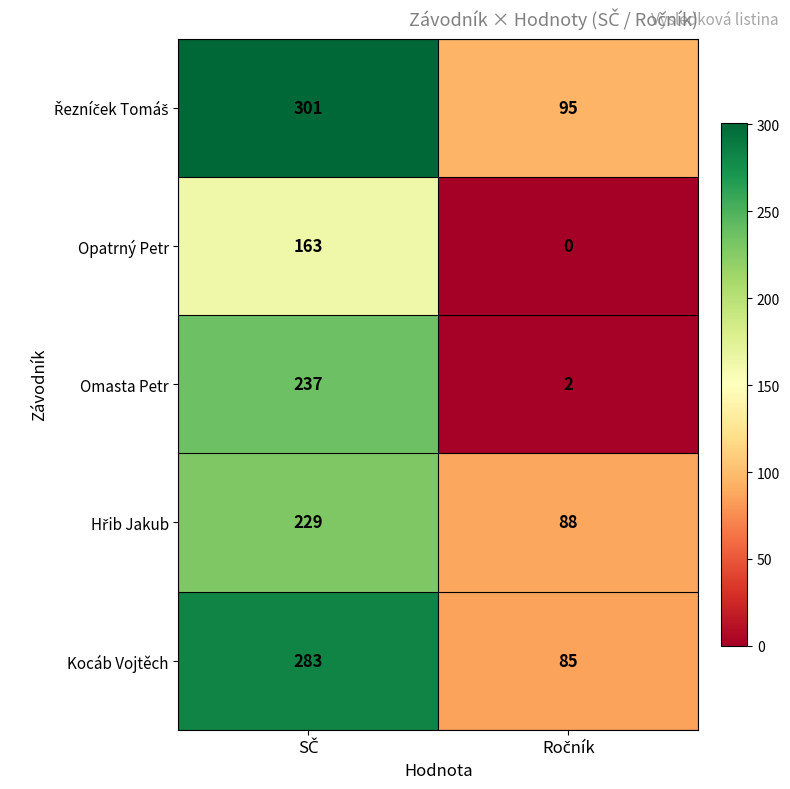

What is the difference between the maximum and minimum values in the Omasta Petr series?

235